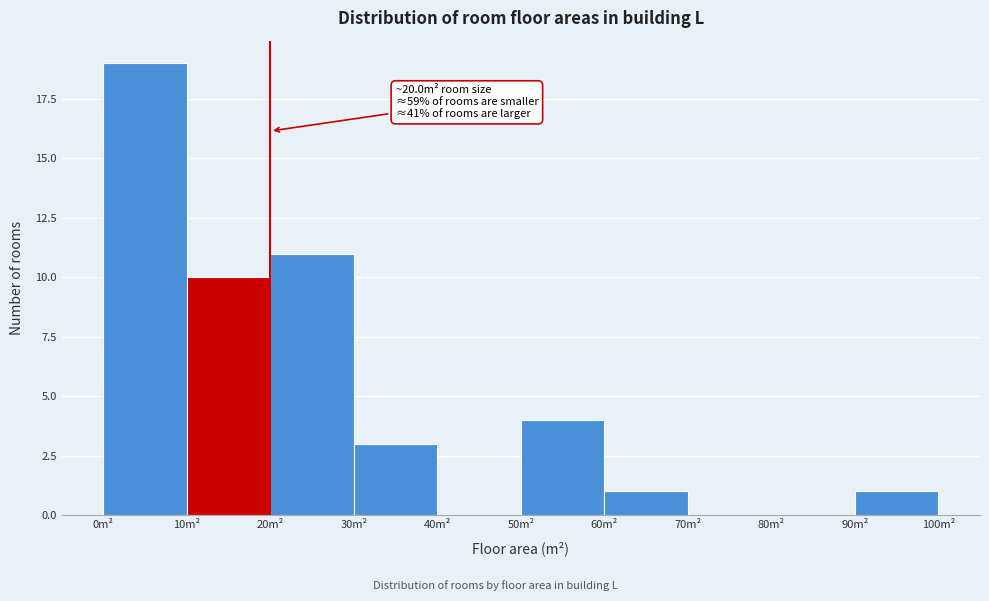

Over which range of the x-axis is the bar tallest?

0 to 10